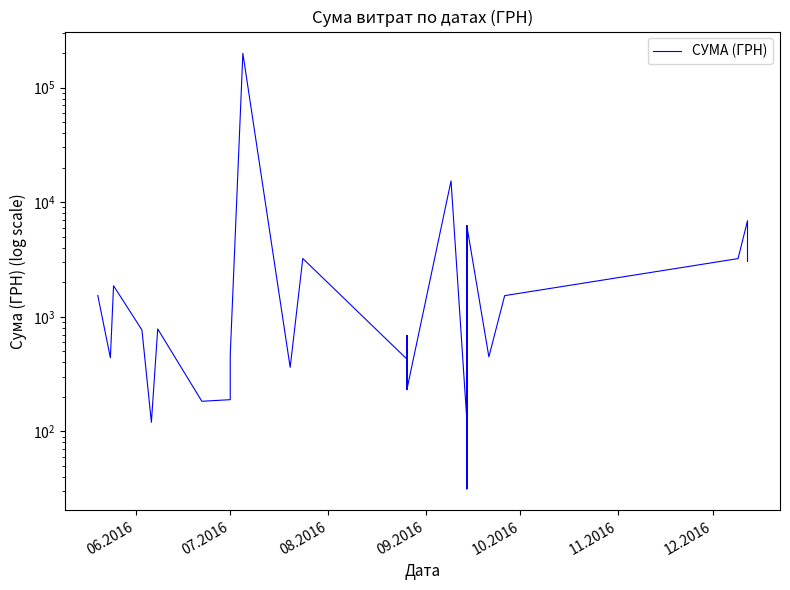

Is this an area chart (filled region under the line)?

No